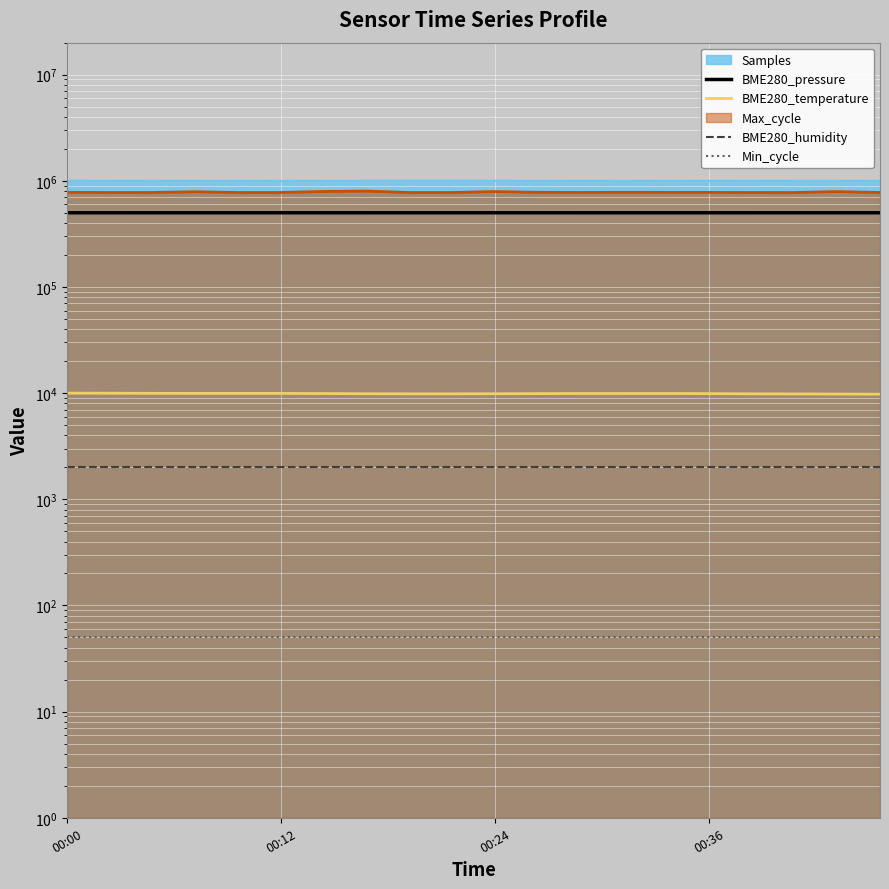

Reading left to right, extract all data points from this chart.

BME280_pressure: 500000.0	499988.2	499932.7	499964.1	499924.3	499951.0	499935.2	499924.3	499943.4	499943.4	499924.3	499971.7	499903.8	499890.5	499912.0	499892.2	499916.9	499940.1	499933.4	499886.2
BME280_temperature: 10000.0	9974.9	9949.7	9941.3	9941.3	9941.3	9907.8	9865.9	9849.1	9849.1	9865.9	9891.0	9916.2	9916.2	9924.6	9891.0	9849.1	9832.4	9798.8	9773.7
BME280_humidity: 2000.0	2000.0	2000.0	2000.0	2000.0	2000.0	2000.0	2000.0	2000.0	2000.0	2000.0	2000.0	2000.0	2000.0	2000.0	2000.0	2000.0	2000.0	2000.0	2000.0
Min_cycle: 50.0	50.0	50.0	50.0	50.0	50.0	50.0	50.0	50.0	50.0	50.0	50.0	50.0	50.0	50.0	50.0	50.0	50.0	50.0	50.0